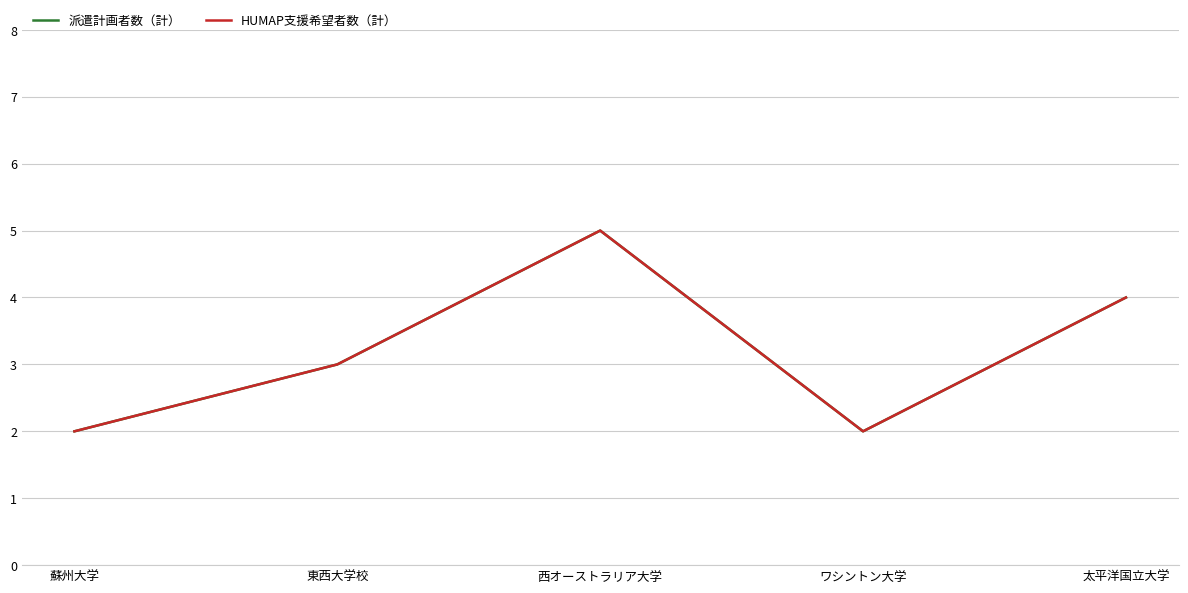

What is the sum of the 派遣計画者数（計） values at 蘇州大学 and 太平洋国立大学?

6